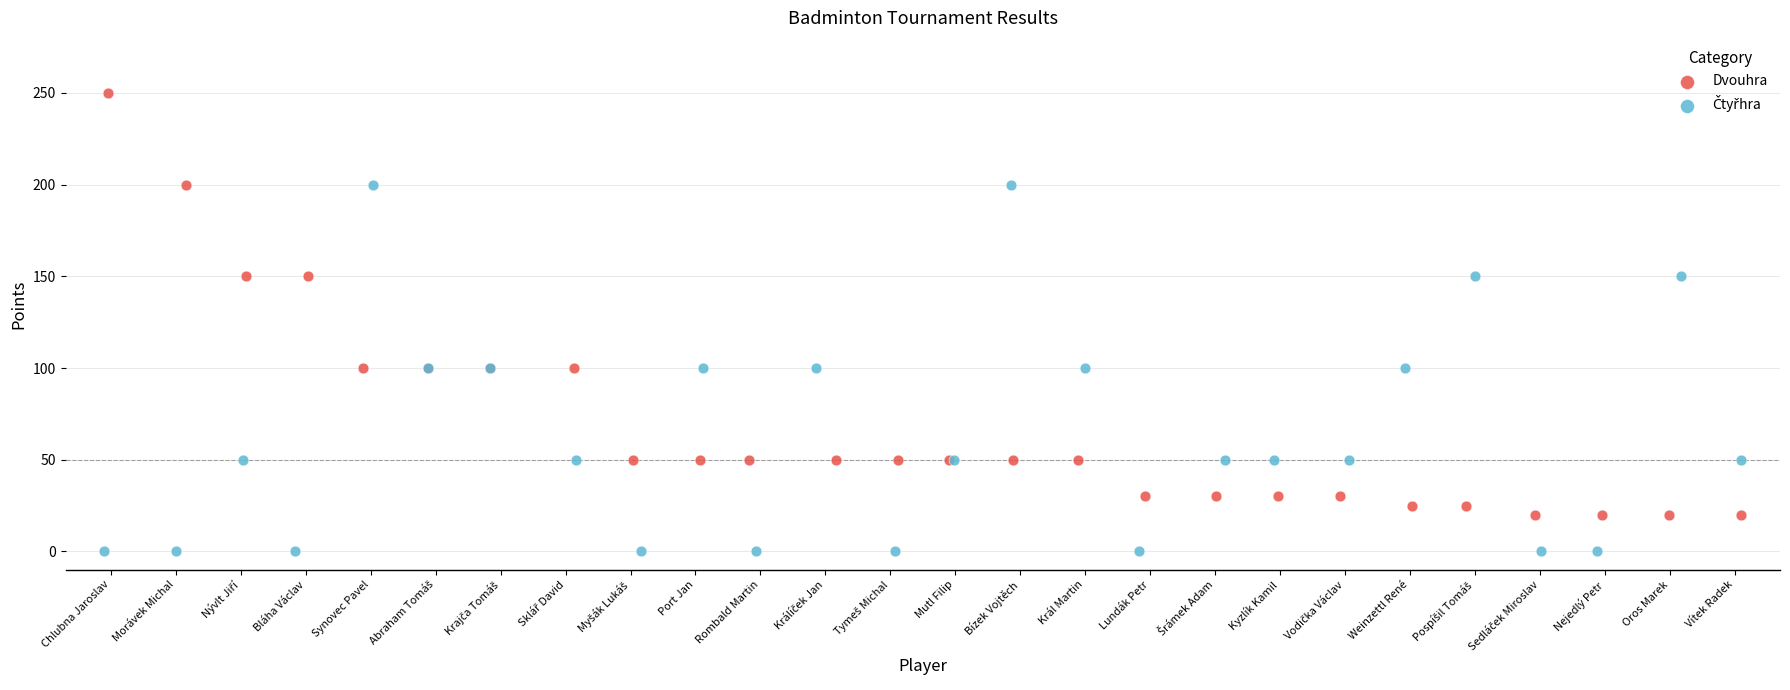

Which series reaches the maximum Y coordinate?

Dvouhra